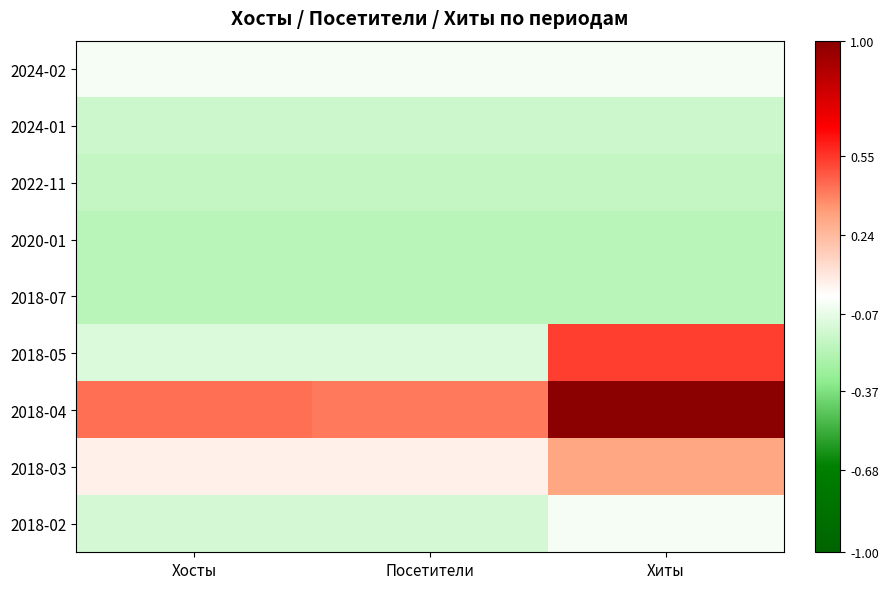

The value of 2024-02 at Хиты is -0.0. True or false?

False